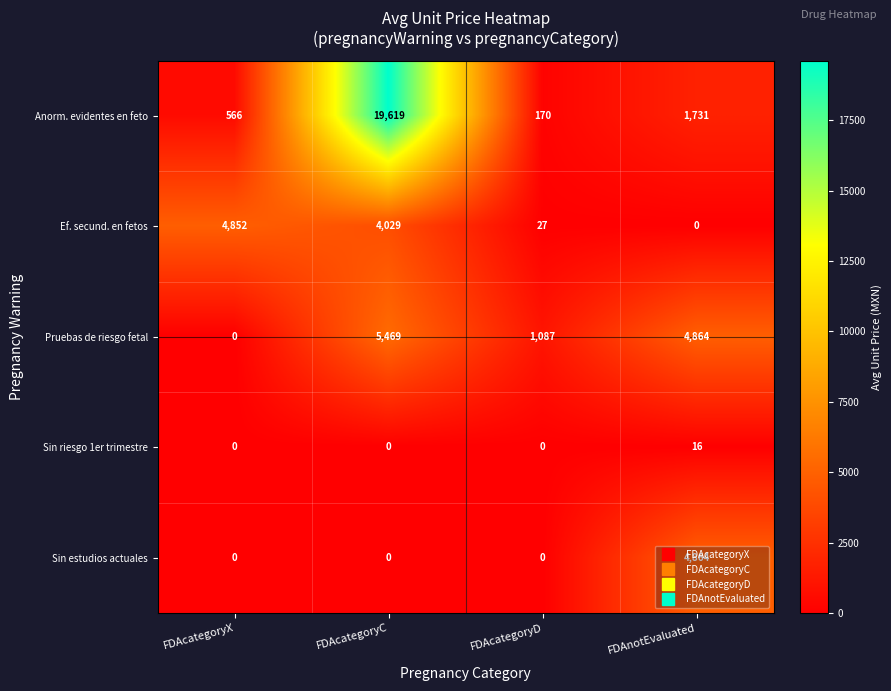

Is the value of Ef. secund. en fetos at FDAnotEvaluated greater than the value of Pruebas de riesgo fetal at FDAcategoryD?

No